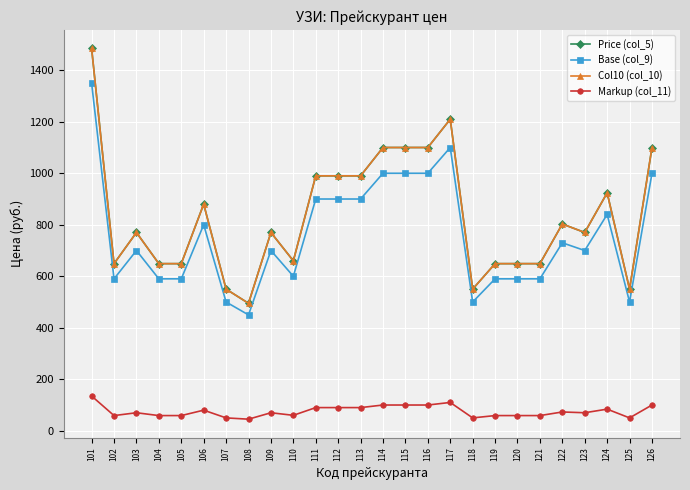

Which category has the highest value in the Markup (col_11) series?

101